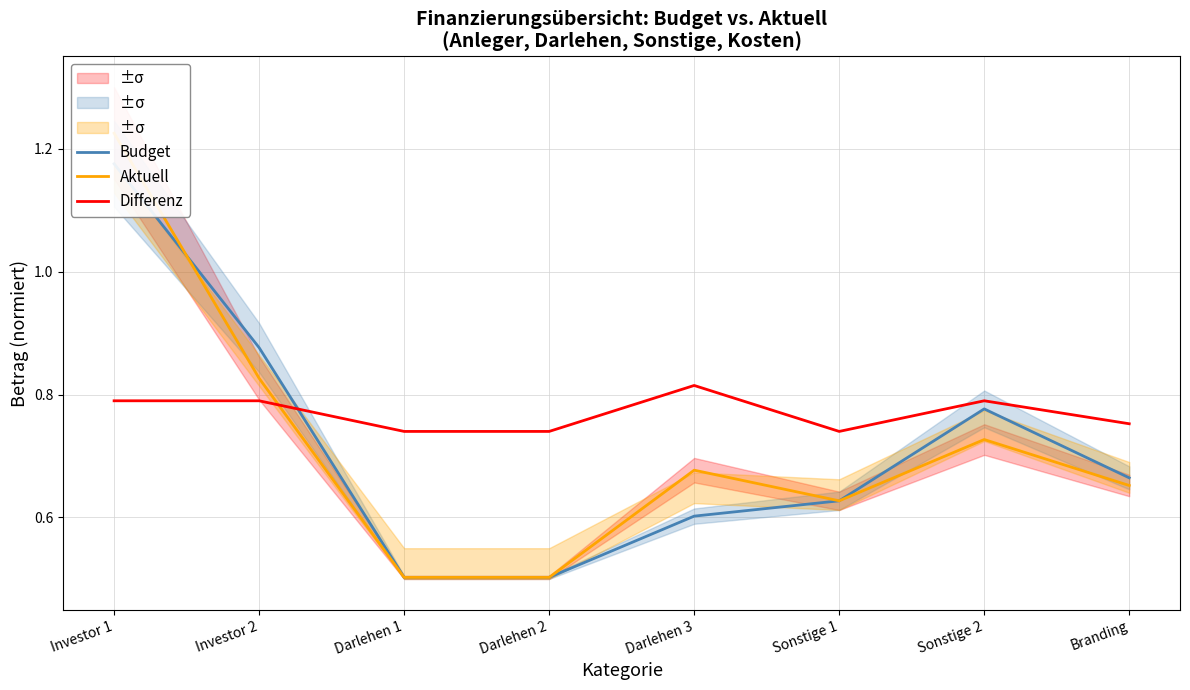

Is it true that Aktuell equals 1.0 at Sonstige 1?

False